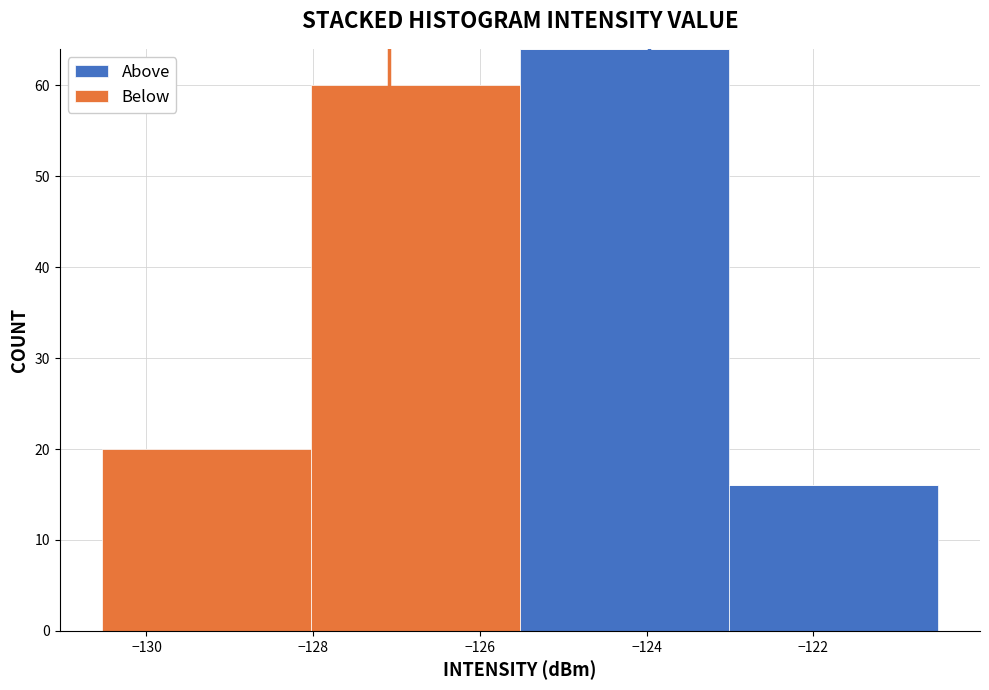

Which range on the x-axis has the tallest stacked bar (by total height)?

-125.6 to -123.0